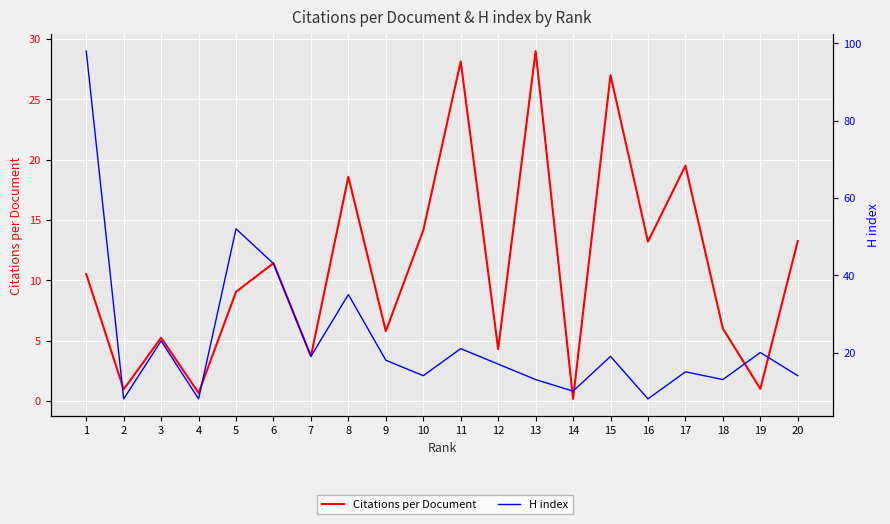

Which series ends up on top after the final intersection of Citations per Document and H index?

H index